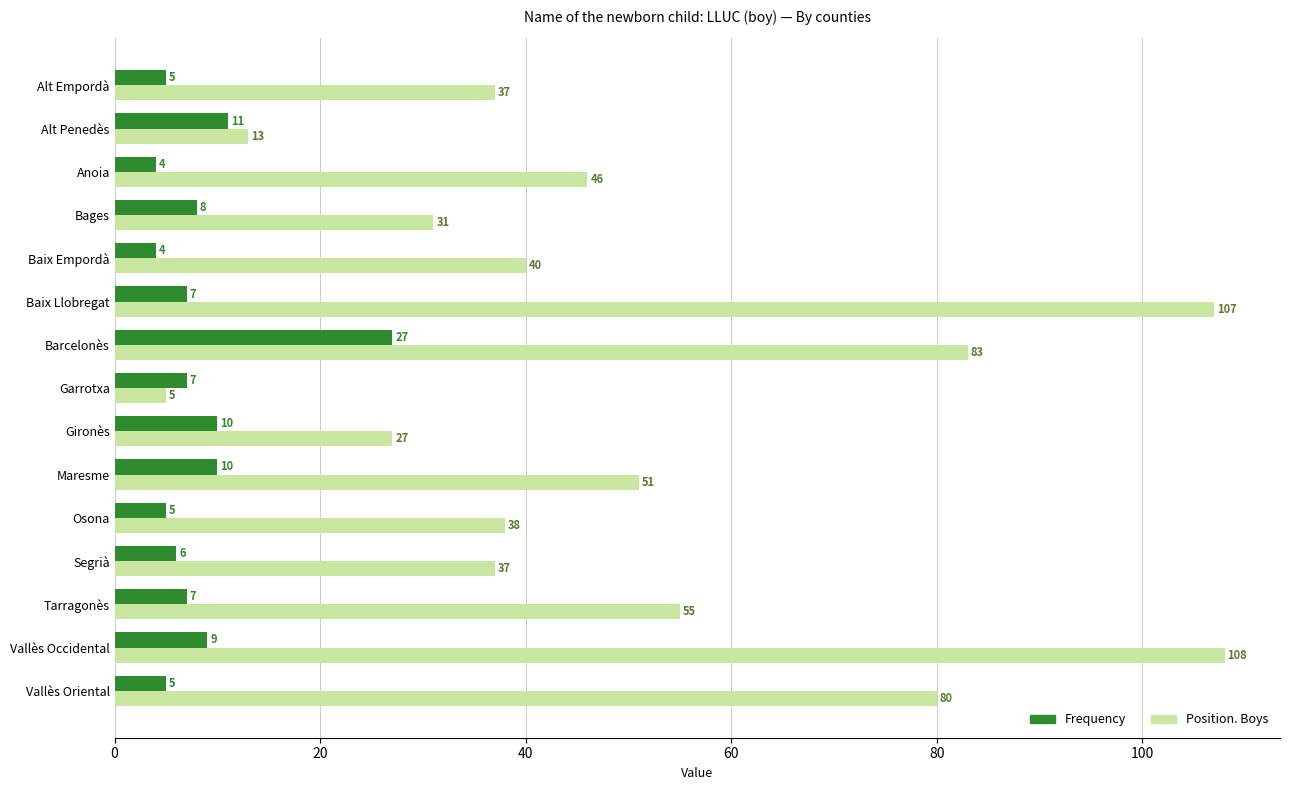

What is the total value across all series at Tarragonès?

62